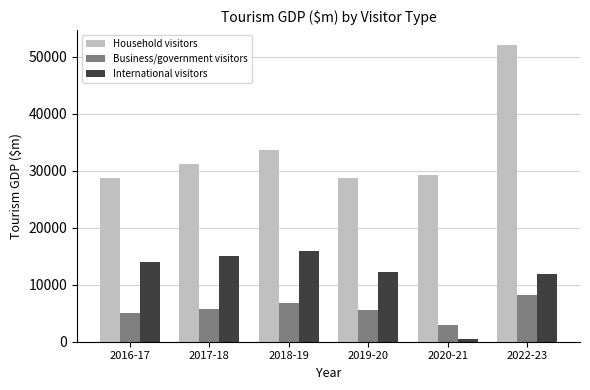

What is the greatest value displayed?

52092